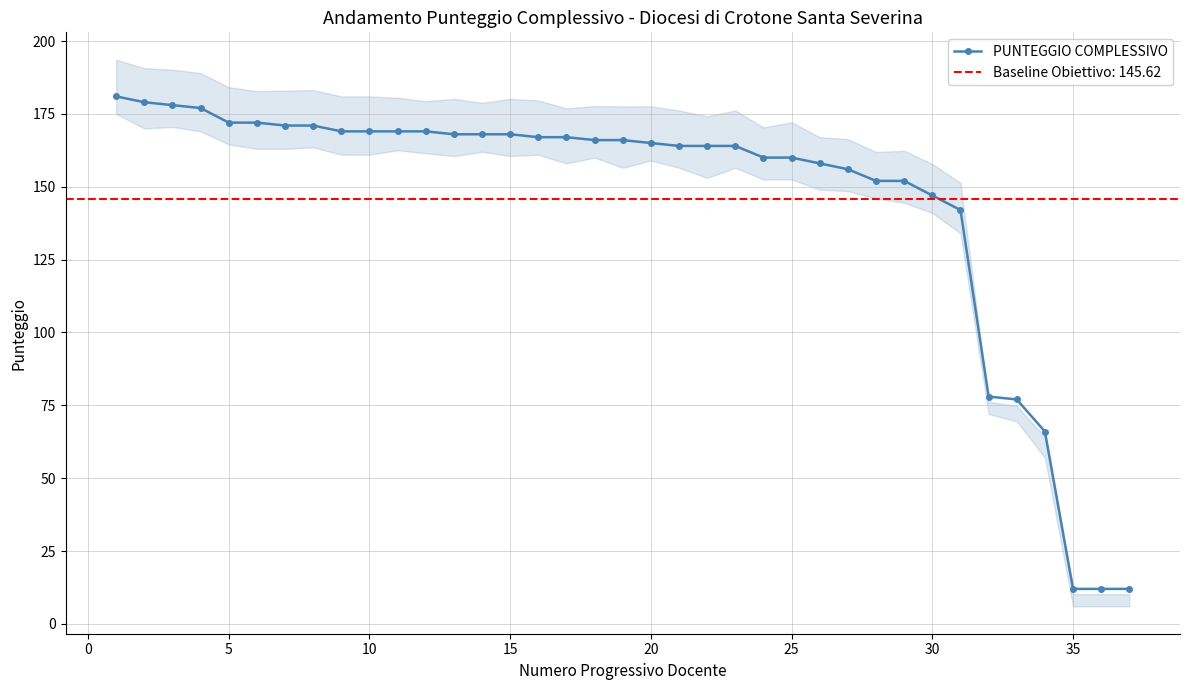

What is the difference between the maximum and minimum values?

169